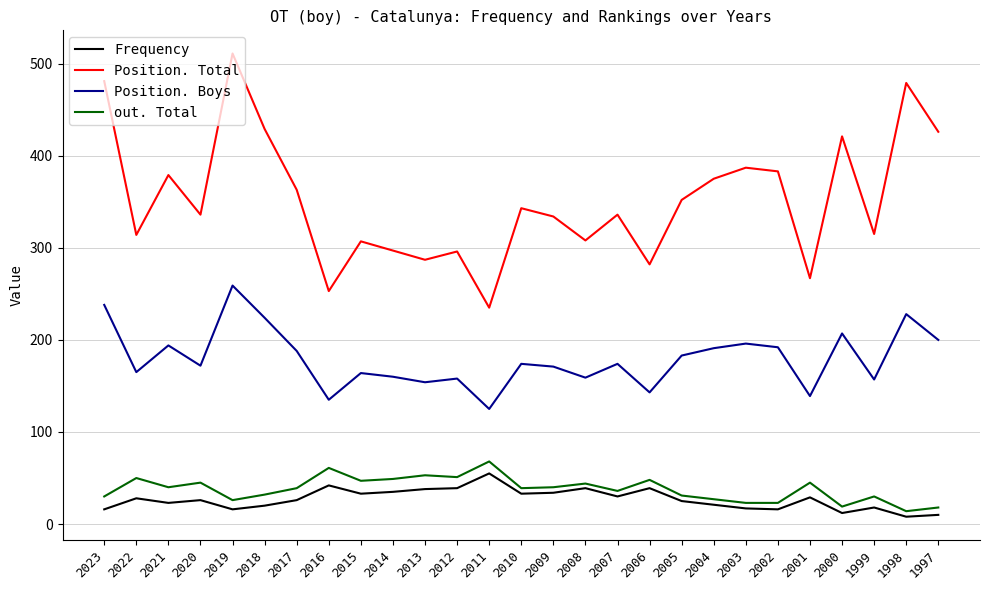

Rank the series at 2007 from highest to lowest value.

Position. Total, Position. Boys, out. Total, Frequency